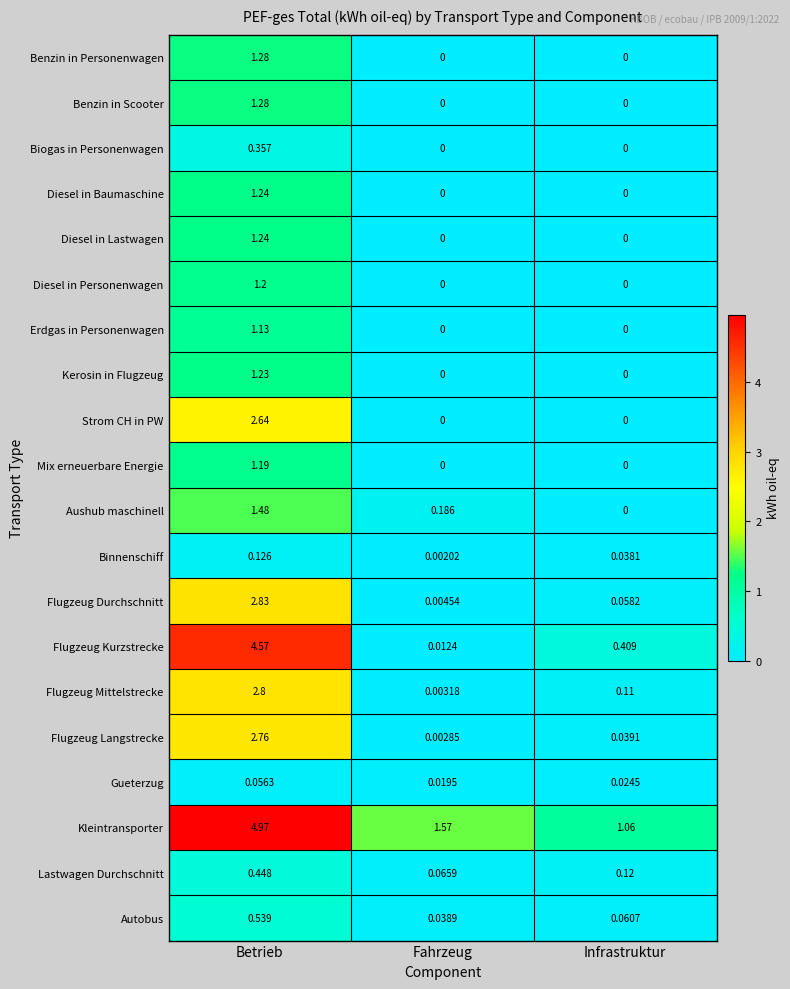

At which label does Flugzeug Langstrecke reach its peak?

Betrieb